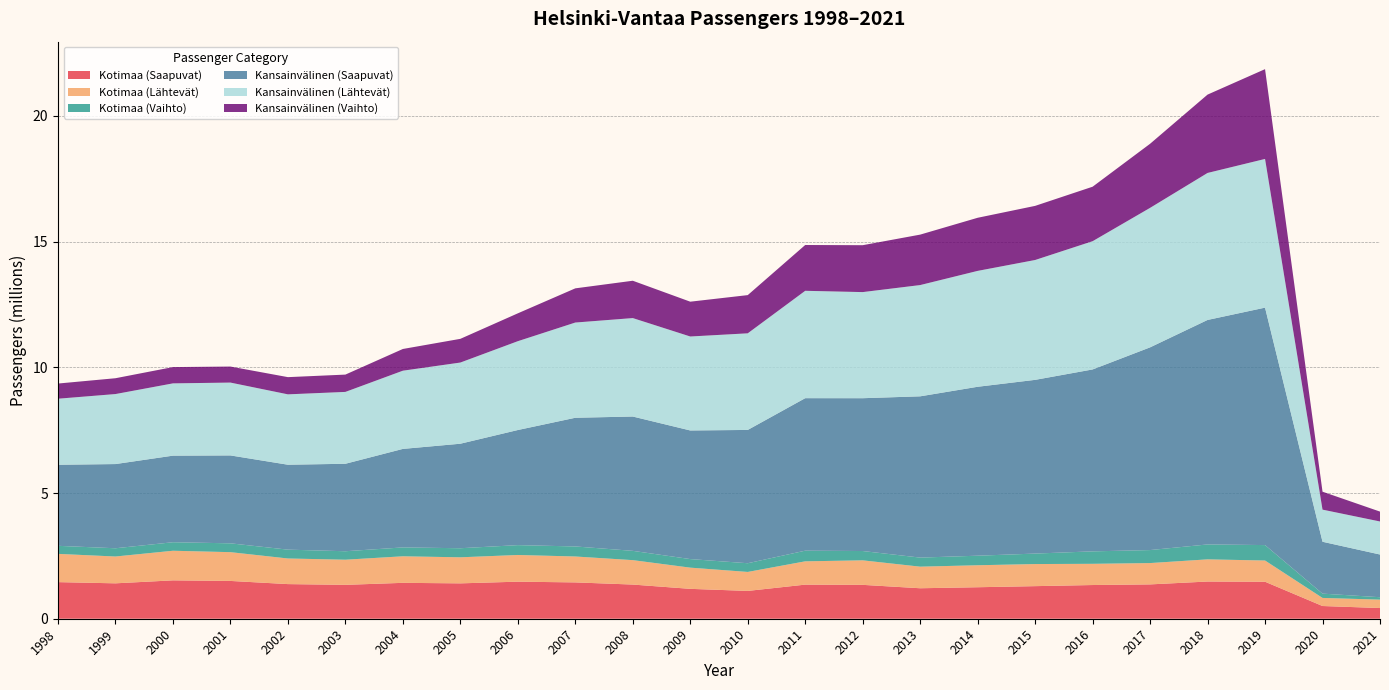

Reading left to right, transcribe all the data shown in this chart.

Kotimaa (Saapuvat): 1998=1456108	1999=1408403	2000=1526521	2001=1503504	2002=1377683	2003=1347755	2004=1427620	2005=1407192	2006=1474137	2007=1445258	2008=1359456	2009=1188756	2010=1106291	2011=1356485	2012=1347600	2013=1212379	2014=1252917	2015=1296179	2016=1340595	2017=1365773	2018=1479644	2019=1471681	2020=506001	2021=425496
Kotimaa (Lähtevät): 1998=1123557	1999=1066651	2000=1177639	2001=1144497	2002=1018679	2003=1000030	2004=1055904	2005=1036092	2006=1061749	2007=1030566	2008=971079	2009=843194	2010=754852	2011=926723	2012=975025	2013=858700	2014=874358	2015=878900	2016=843665	2017=848398	2018=882085	2019=843761	2020=321428	2021=334102
Kotimaa (Vaihto): 1998=320480	1999=328073	2000=338771	2001=351671	2002=351500	2003=336833	2004=353328	2005=361020	2006=391741	2007=399472	2008=369834	2009=340935	2010=346495	2011=423836	2012=370526	2013=360553	2014=379848	2015=416645	2016=495625	2017=517283	2018=593371	2019=614337	2020=171095	2021=96321
Kansainvälinen (Saapuvat): 1998=3224146	1999=3349174	2000=3443903	2001=3496334	2002=3378228	2003=3479250	2004=3918357	2005=4157212	2006=4578600	2007=5118611	2008=5342563	2009=5116132	2010=5302073	2011=6066264	2012=6078704	2013=6415166	2014=6719540	2015=6910106	2016=7236008	2017=8063135	2018=8929667	2019=9444724	2020=2063174	2021=1698360
Kansainvälinen (Lähtevät): 1998=2627498	1999=2784964	2000=2875106	2001=2897584	2002=2799241	2003=2858562	2004=3110974	2005=3228850	2006=3533799	2007=3787847	2008=3916469	2009=3737701	2010=3843156	2011=4270885	2012=4220869	2013=4425738	2014=4609778	2015=4767663	2016=5101116	2017=5548772	2018=5847559	2019=5914677	2020=1277882	2021=1314162
Kansainvälinen (Vaihto): 1998=603391	1999=629423	2000=648014	2001=637328	2002=684556	2003=688490	2004=863763	2005=942829	2006=1107755	2007=1359868	2008=1485039	2009=1384469	2010=1519755	2011=1821878	2012=1865365	2013=2006458	2014=2112397	2015=2152773	2016=2167418	2017=2549025	2018=3116423	2019=3571902	2020=713626	2021=393089